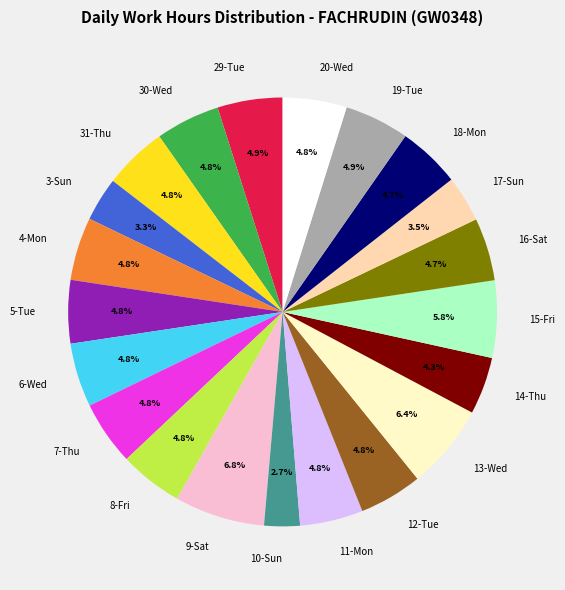

What is the ratio of the value at 16-Sat to the value at 13-Wed?

0.7